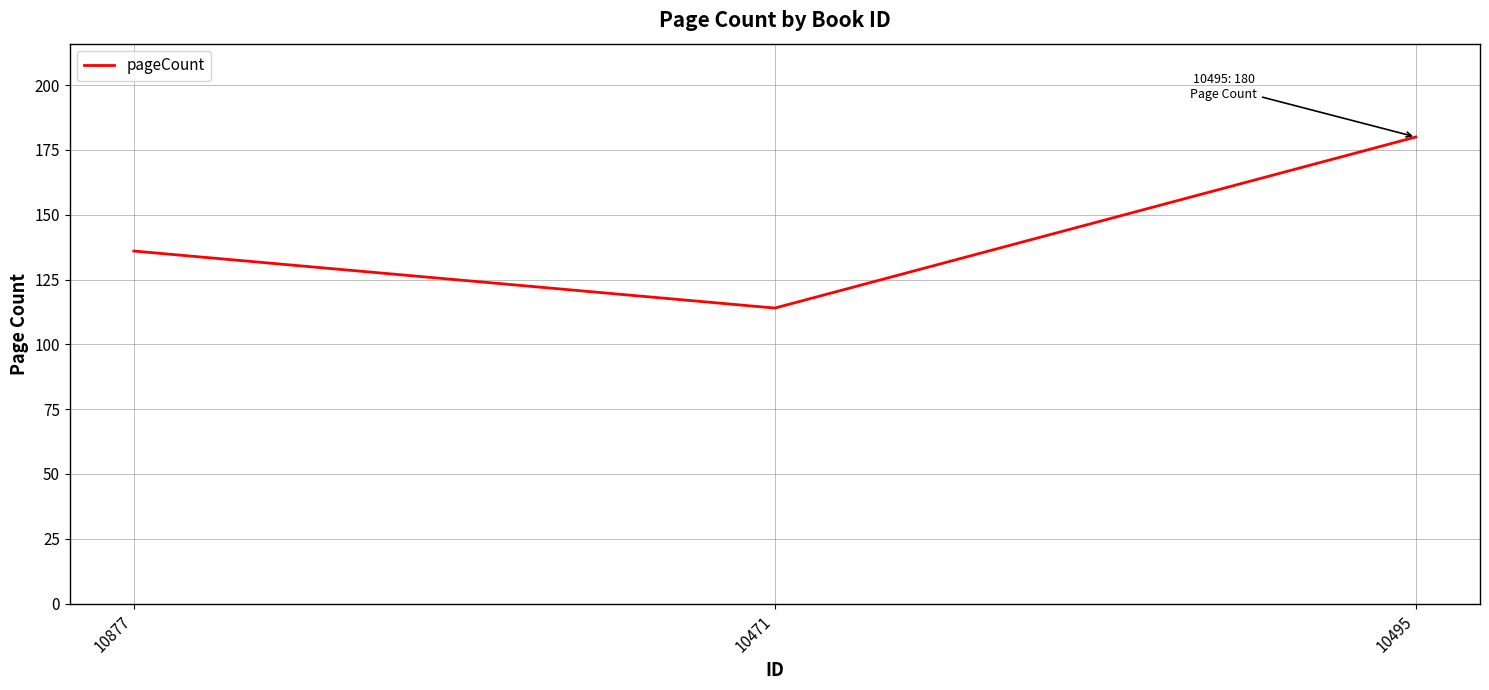

Count the number of data series in this chart.

1